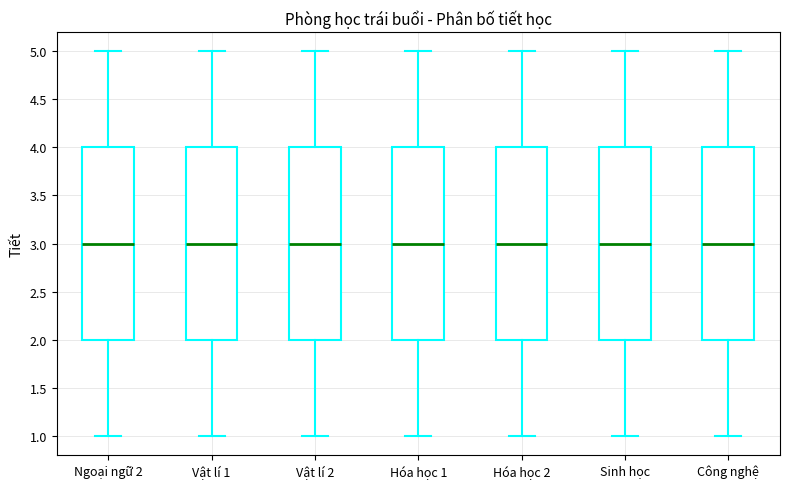

Reading left to right, read every box against the y-axis: the position of its median line, the range the box covers, and the ends of its whiskers. The values are not printed on the chart, so give them approximately, as read against the axis.

Ngoại ngữ 2: median 3, box 2 to 4, whiskers 1 to 5
Vật lí 1: median 3, box 2 to 4, whiskers 1 to 5
Vật lí 2: median 3, box 2 to 4, whiskers 1 to 5
Hóa học 1: median 3, box 2 to 4, whiskers 1 to 5
Hóa học 2: median 3, box 2 to 4, whiskers 1 to 5
Sinh học: median 3, box 2 to 4, whiskers 1 to 5
Công nghệ: median 3, box 2 to 4, whiskers 1 to 5